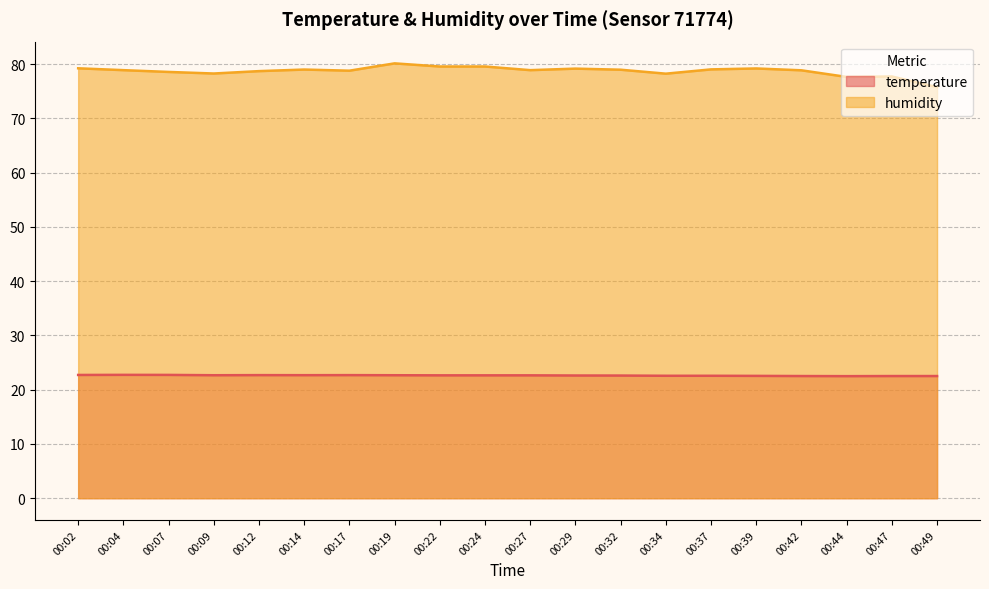

Reading right to left, list all the values displayed in this chart.

temperature: 00:49=22.5	00:47=22.5	00:44=22.5	00:42=22.5	00:39=22.5	00:37=22.6	00:34=22.6	00:32=22.6	00:29=22.6	00:27=22.6	00:24=22.6	00:22=22.6	00:19=22.7	00:17=22.7	00:14=22.7	00:12=22.7	00:09=22.7	00:07=22.7	00:04=22.7	00:02=22.7
humidity: 00:49=75.8	00:47=77.7	00:44=77.6	00:42=78.8	00:39=79.2	00:37=79.0	00:34=78.2	00:32=79.0	00:29=79.2	00:27=78.9	00:24=79.5	00:22=79.5	00:19=80.1	00:17=78.8	00:14=79.0	00:12=78.7	00:09=78.3	00:07=78.5	00:04=78.9	00:02=79.2